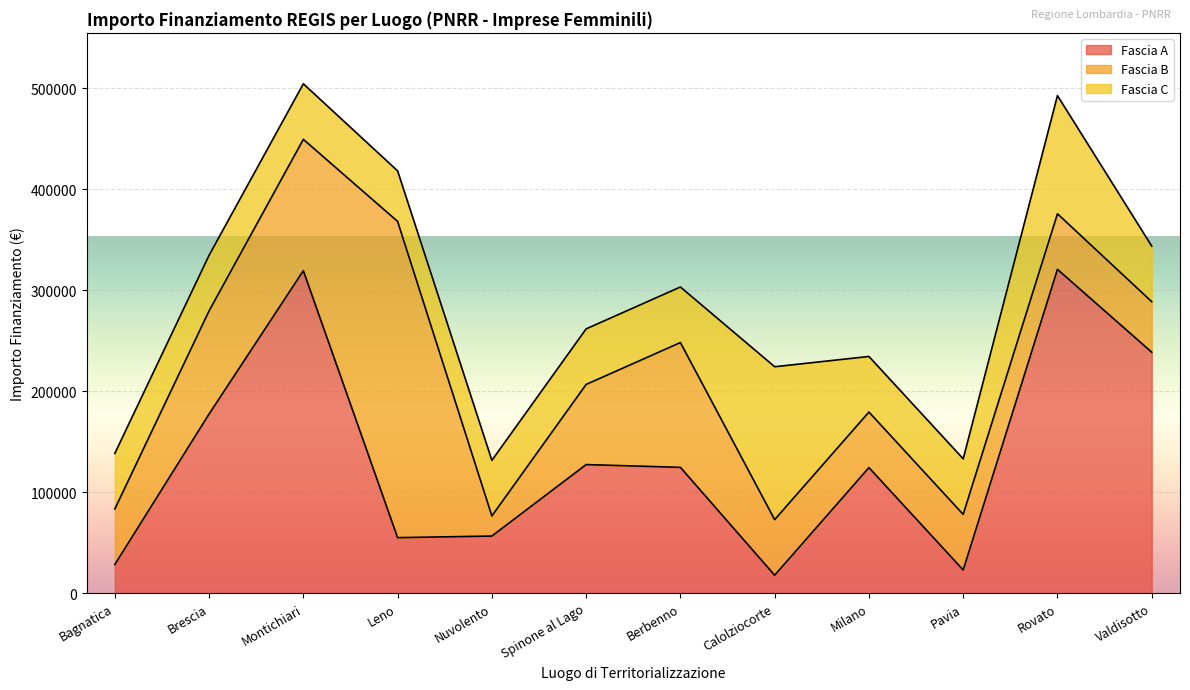

How many values in the Fascia A series are below 124568?

6